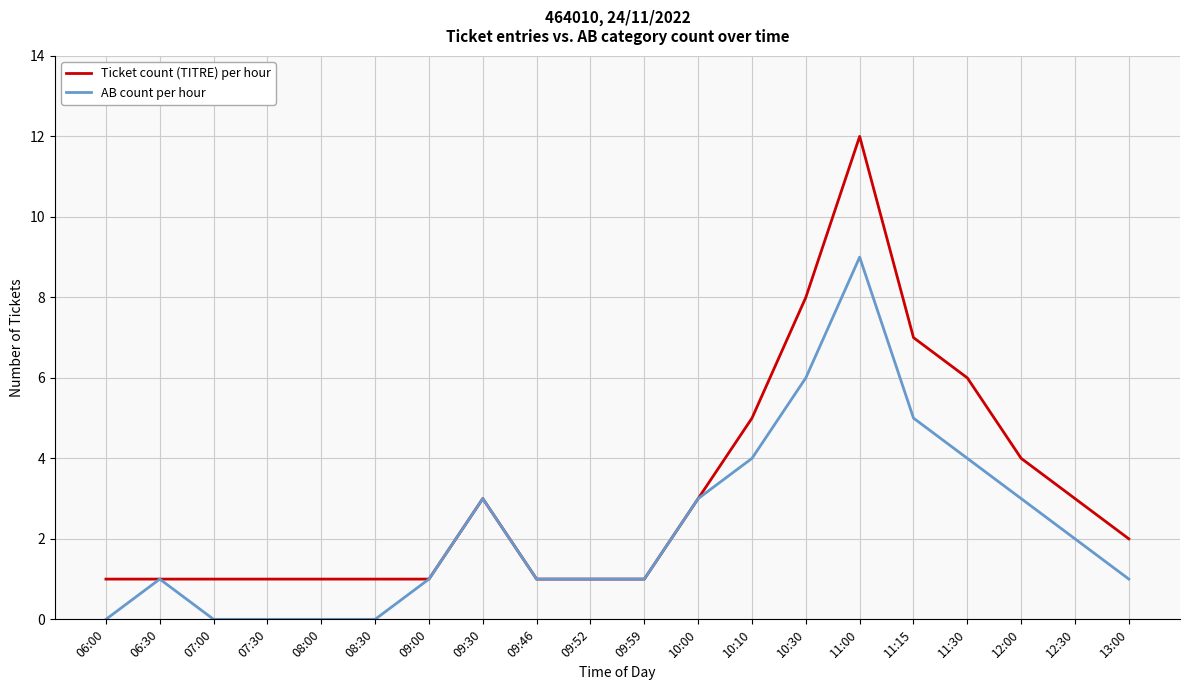

What is the difference between the Ticket count (TITRE) per hour values at 11:30 and 09:52?

5